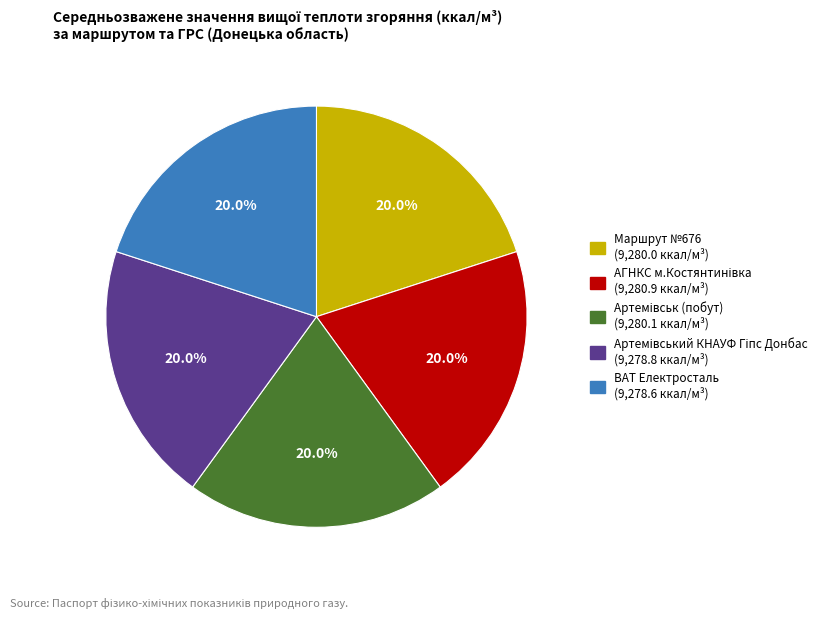

How many slices are in this pie chart?

5